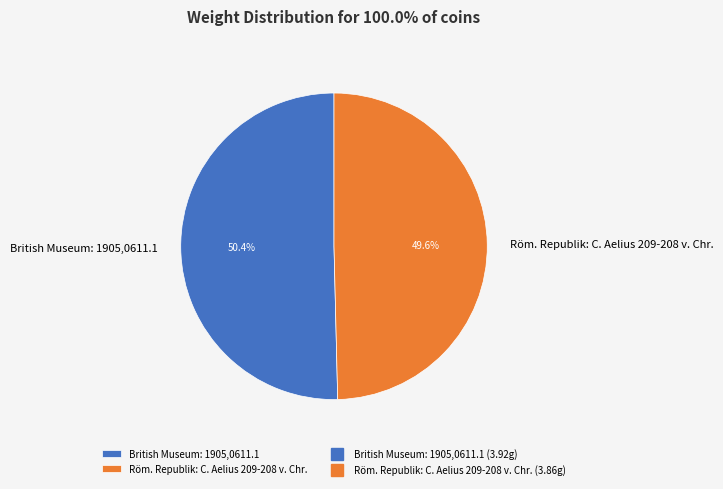

What is the ratio of the value at British Museum: 1905,0611.1 to the value at Röm. Republik: C. Aelius 209-208 v. Chr.?

1.0